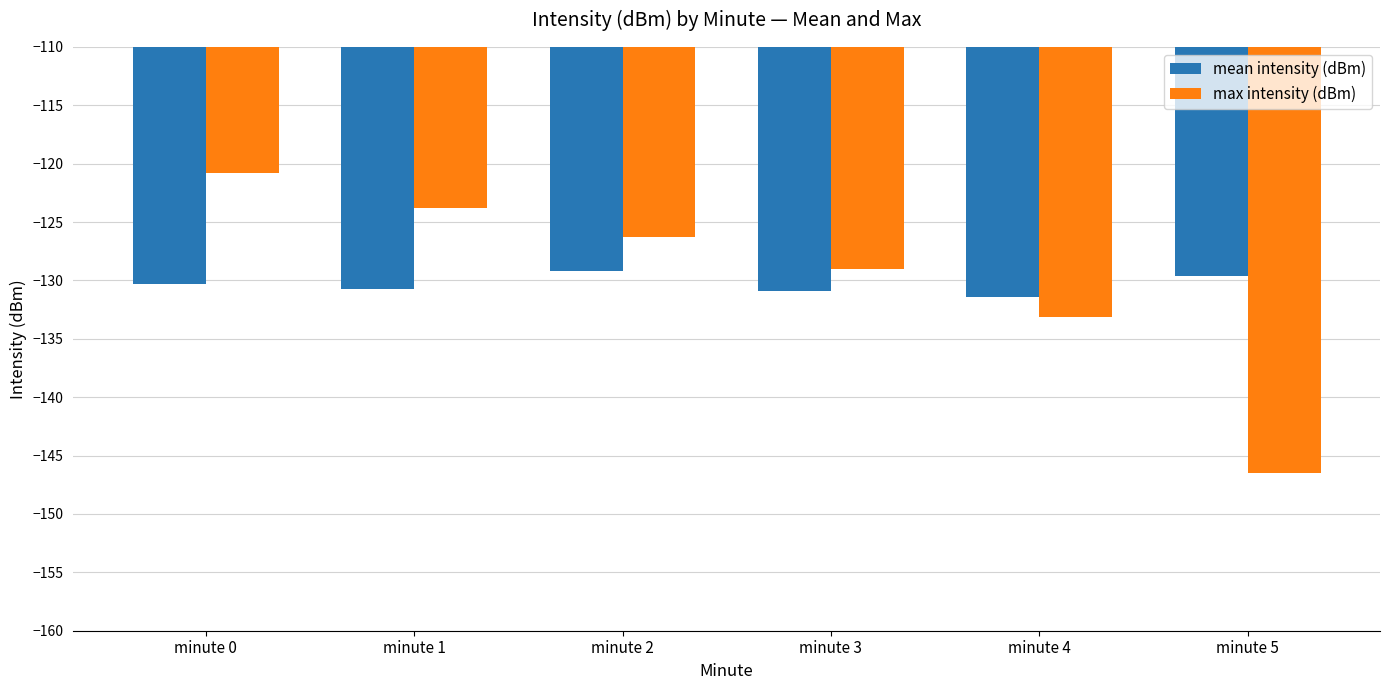

At which label does max intensity (dBm) first exceed -126?

minute 0